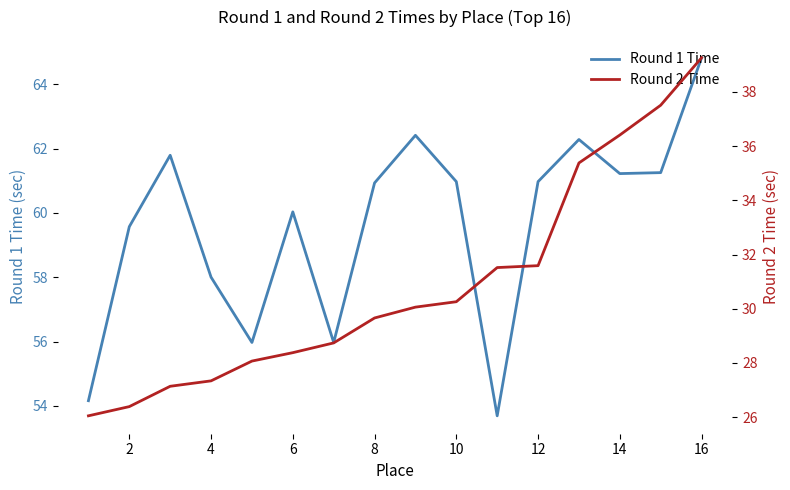

How many distinct data groups are displayed?

2